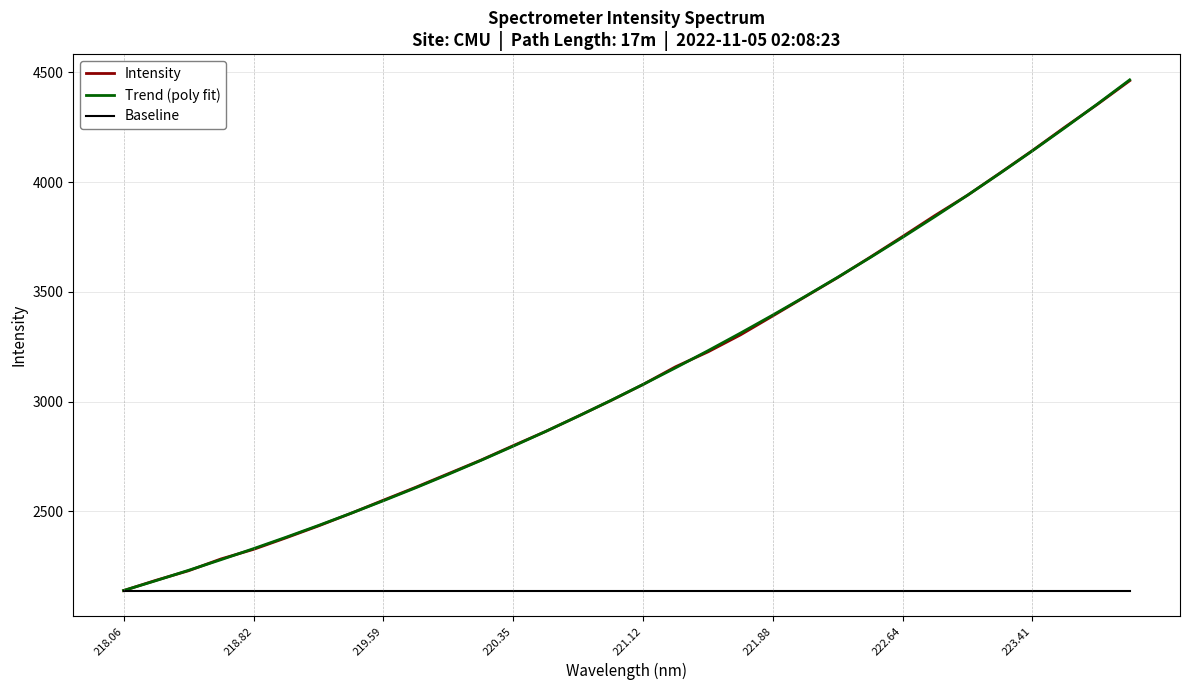

How many values in the Intensity series exceed 3078?

16